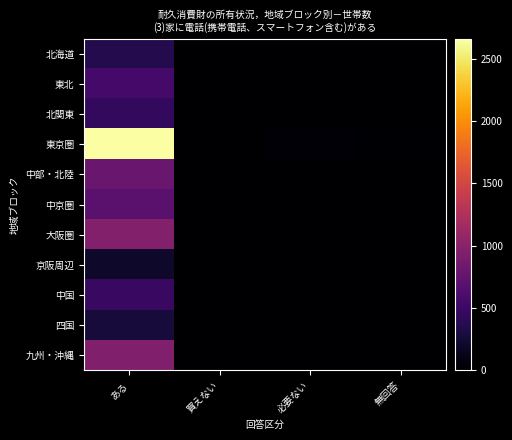

Count the number of data series in this chart.

11